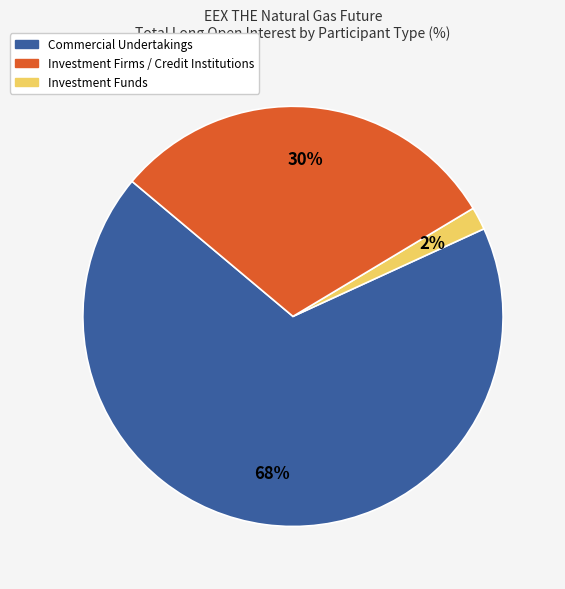

Count the number of slices in the pie.

3